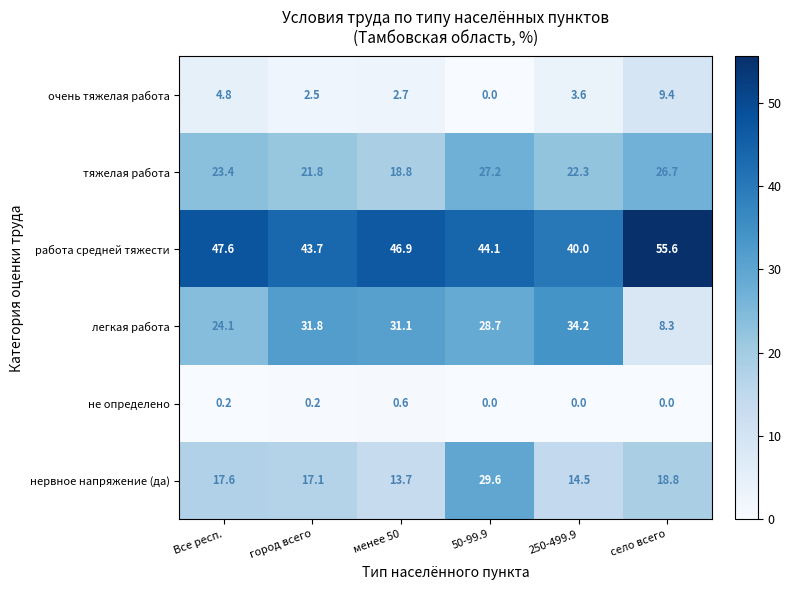

What is the difference between the maximum and minimum values in the работа средней тяжести series?

15.6